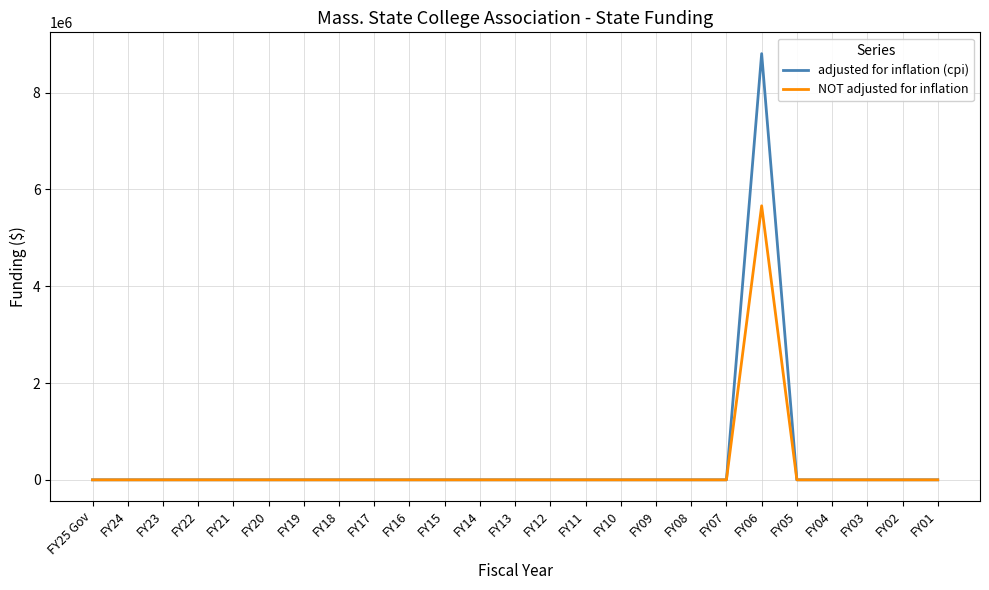

Rank the series by their average value, from lowest to highest.

NOT adjusted for inflation, adjusted for inflation (cpi)